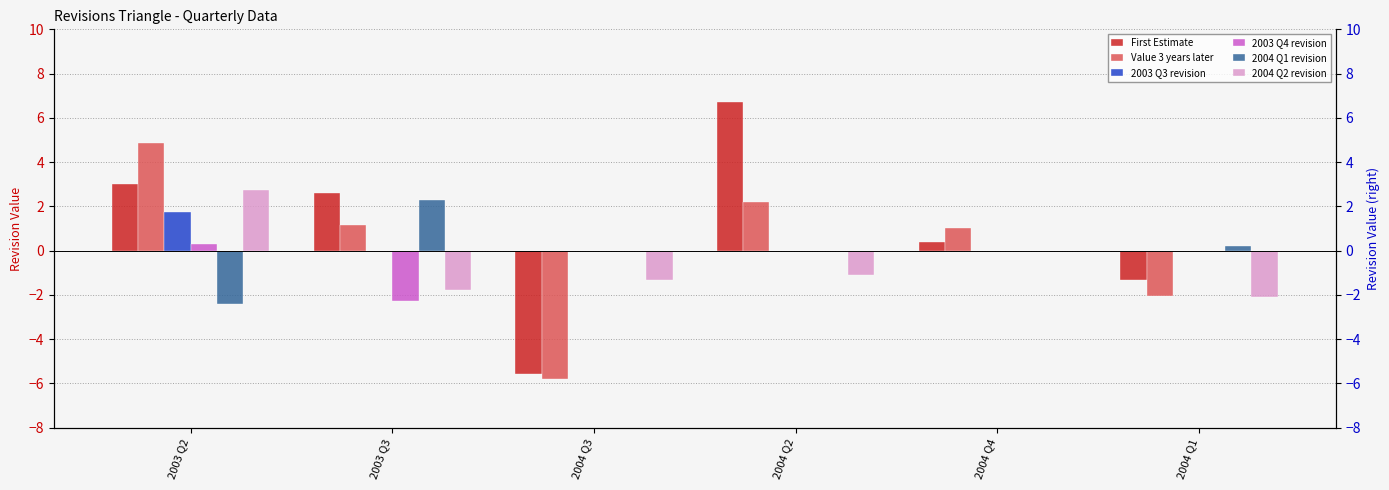

What is the total value across all series at 2004 Q4?

1.4